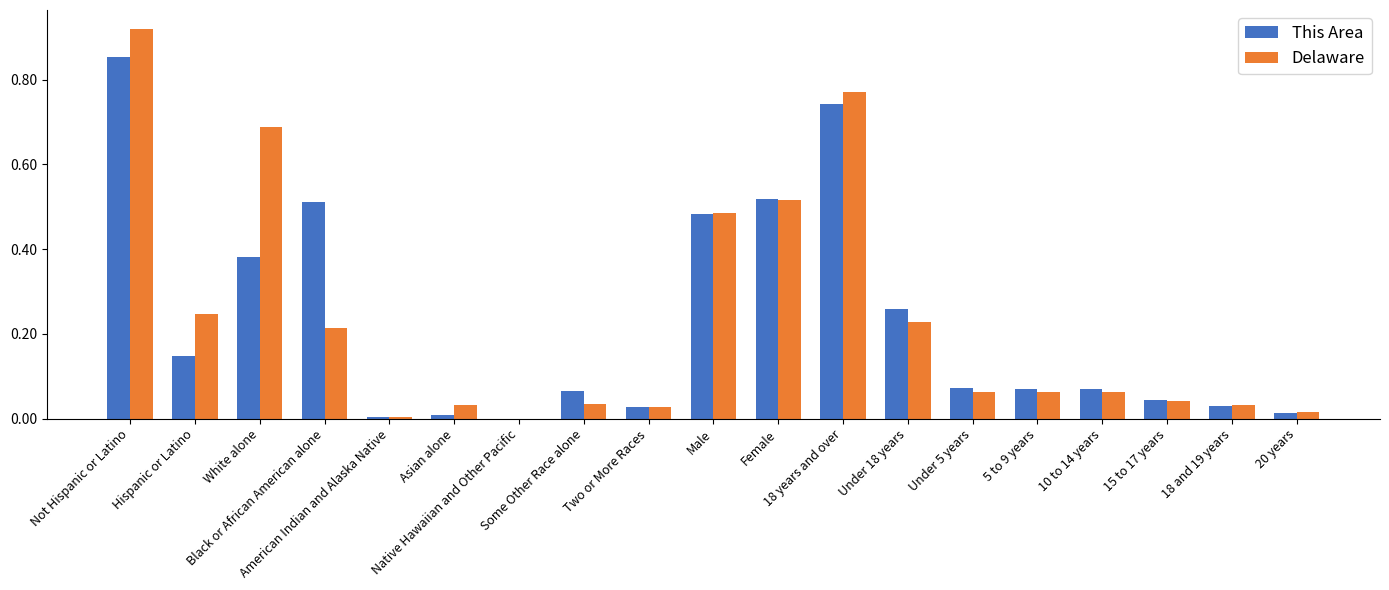

What is the sum of all This Area values?

4.3